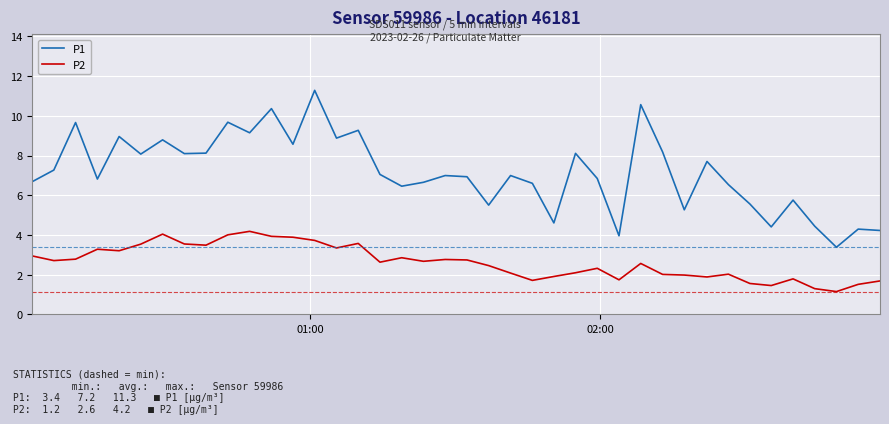

Which series has the largest range (max minus min)?

P1